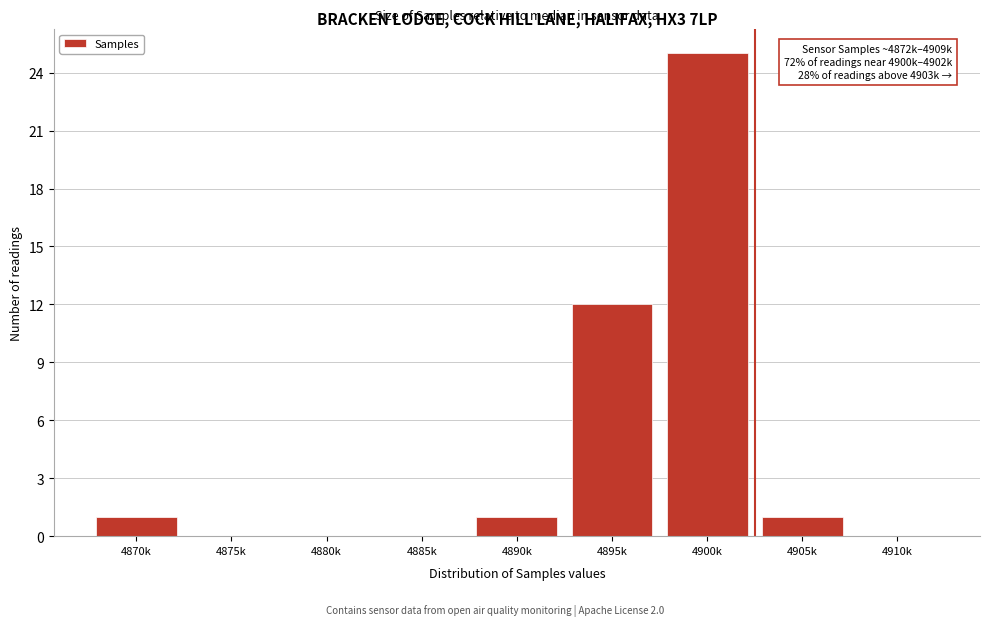

Reading left to right, list all the values displayed in this chart.

4870k=1	4875k=0	4880k=0	4885k=0	4890k=1	4895k=12	4900k=25	4905k=1	4910k=0